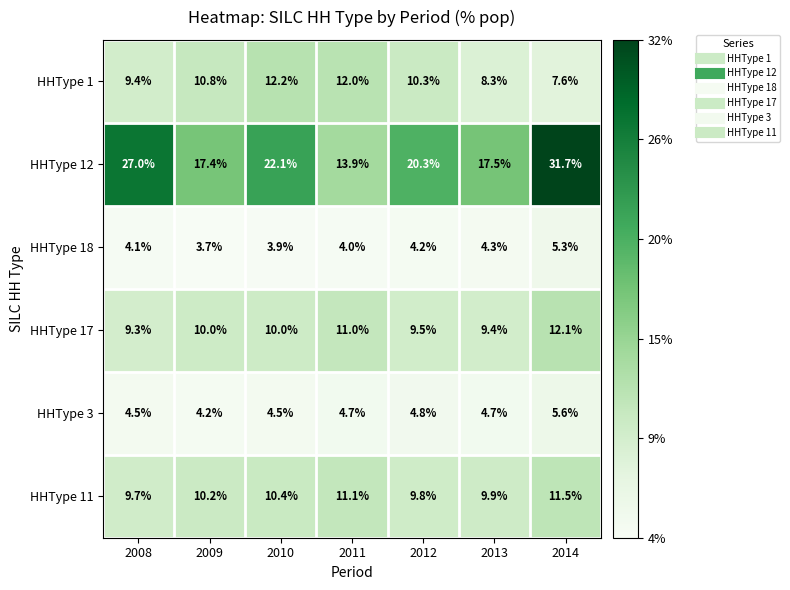

Between 2010 and 2013, which series saw the biggest shift?

HHType 12